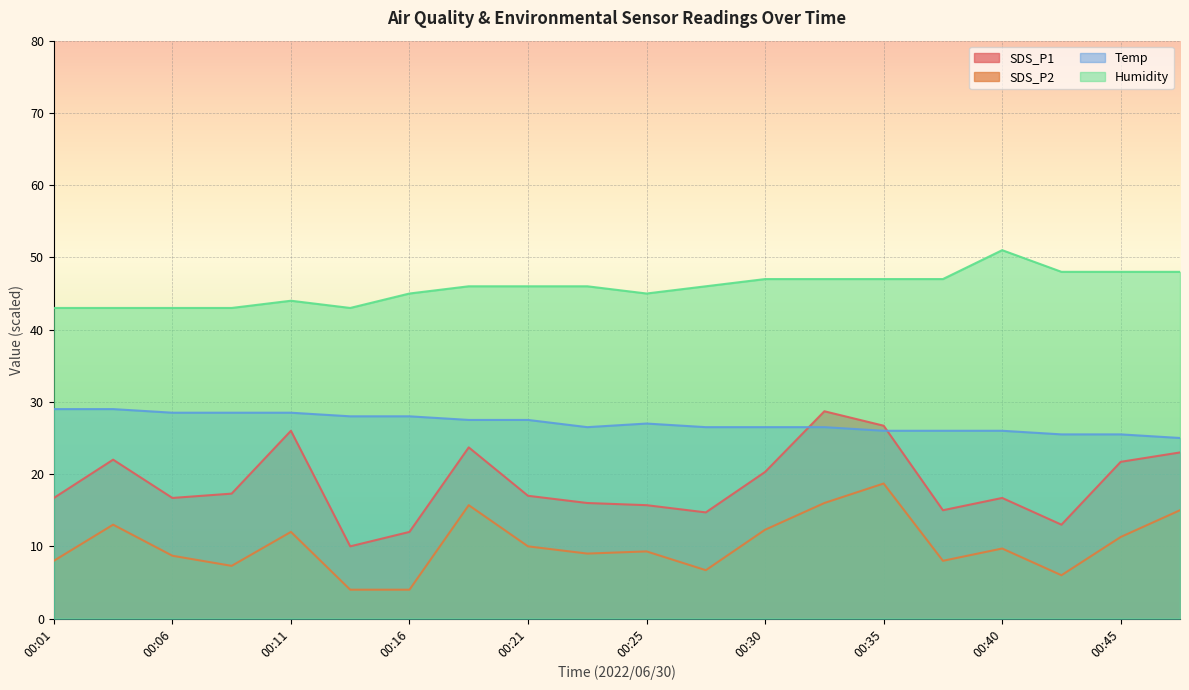

Reading left to right, extract all data points from this chart.

SDS_P1: 00:01=16.7	00:03=22.0	00:06=16.7	00:08=17.3	00:11=26.0	00:13=10.0	00:16=12.0	00:18=23.7	00:21=17.0	00:23=16.0	00:25=15.7	00:28=14.7	00:30=20.3	00:33=28.7	00:35=26.7	00:38=15.0	00:40=16.7	00:43=13.0	00:45=21.7	00:47=23.0
SDS_P2: 00:01=8.0	00:03=13.0	00:06=8.7	00:08=7.3	00:11=12.0	00:13=4.0	00:16=4.0	00:18=15.7	00:21=10.0	00:23=9.0	00:25=9.3	00:28=6.7	00:30=12.3	00:33=16.0	00:35=18.7	00:38=8.0	00:40=9.7	00:43=6.0	00:45=11.3	00:47=15.0
Temp: 00:01=29.0	00:03=29.0	00:06=28.5	00:08=28.5	00:11=28.5	00:13=28.0	00:16=28.0	00:18=27.5	00:21=27.5	00:23=26.5	00:25=27.0	00:28=26.5	00:30=26.5	00:33=26.5	00:35=26.0	00:38=26.0	00:40=26.0	00:43=25.5	00:45=25.5	00:47=25.0
Humidity: 00:01=43.0	00:03=43.0	00:06=43.0	00:08=43.0	00:11=44.0	00:13=43.0	00:16=45.0	00:18=46.0	00:21=46.0	00:23=46.0	00:25=45.0	00:28=46.0	00:30=47.0	00:33=47.0	00:35=47.0	00:38=47.0	00:40=51.0	00:43=48.0	00:45=48.0	00:47=48.0